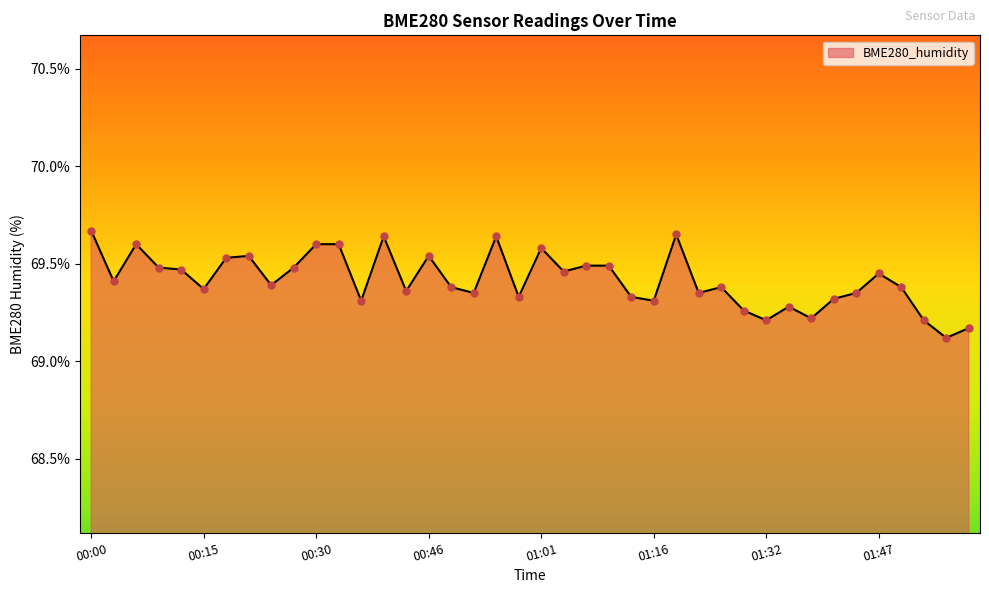

What is the smallest value displayed?

69.1